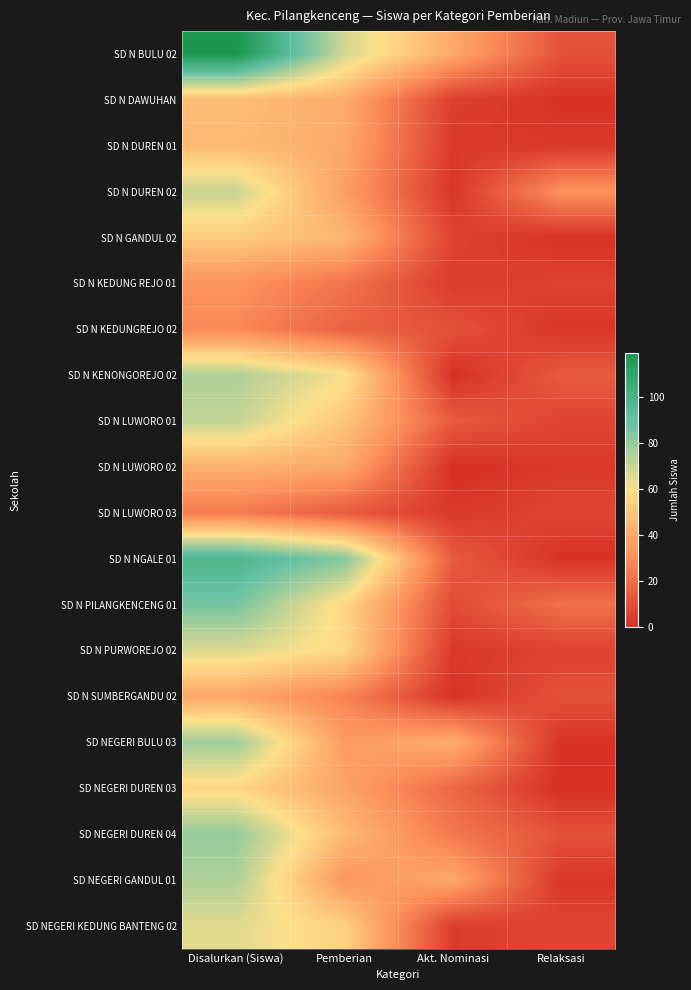

Reading left to right, transcribe all the data shown in this chart.

SD N BULU 02: Disalurkan (Siswa)=119	Pemberian=68	Akt. Nominasi=40	Relaksasi=11
SD N DAWUHAN: Disalurkan (Siswa)=47	Pemberian=41	Akt. Nominasi=5	Relaksasi=1
SD N DUREN 01: Disalurkan (Siswa)=46	Pemberian=40	Akt. Nominasi=3	Relaksasi=3
SD N DUREN 02: Disalurkan (Siswa)=70	Pemberian=36	Akt. Nominasi=2	Relaksasi=32
SD N GANDUL 02: Disalurkan (Siswa)=52	Pemberian=45	Akt. Nominasi=6	Relaksasi=1
SD N KEDUNG REJO 01: Disalurkan (Siswa)=32	Pemberian=22	Akt. Nominasi=4	Relaksasi=6
SD N KEDUNGREJO 02: Disalurkan (Siswa)=29	Pemberian=16	Akt. Nominasi=11	Relaksasi=2
SD N KENONGOREJO 02: Disalurkan (Siswa)=75	Pemberian=61	Akt. Nominasi=0	Relaksasi=14
SD N LUWORO 01: Disalurkan (Siswa)=71	Pemberian=50	Akt. Nominasi=14	Relaksasi=7
SD N LUWORO 02: Disalurkan (Siswa)=43	Pemberian=40	Akt. Nominasi=0	Relaksasi=3
SD N LUWORO 03: Disalurkan (Siswa)=24	Pemberian=14	Akt. Nominasi=3	Relaksasi=7
SD N NGALE 01: Disalurkan (Siswa)=98	Pemberian=83	Akt. Nominasi=14	Relaksasi=1
SD N PILANGKENCENG 01: Disalurkan (Siswa)=86	Pemberian=56	Akt. Nominasi=9	Relaksasi=21
SD N PURWOREJO 02: Disalurkan (Siswa)=66	Pemberian=57	Akt. Nominasi=3	Relaksasi=6
SD N SUMBERGANDU 02: Disalurkan (Siswa)=39	Pemberian=27	Akt. Nominasi=1	Relaksasi=11
SD NEGERI BULU 03: Disalurkan (Siswa)=78	Pemberian=35	Akt. Nominasi=42	Relaksasi=1
SD NEGERI DUREN 03: Disalurkan (Siswa)=56	Pemberian=38	Akt. Nominasi=18	Relaksasi=0
SD NEGERI DUREN 04: Disalurkan (Siswa)=80	Pemberian=46	Akt. Nominasi=23	Relaksasi=11
SD NEGERI GANDUL 01: Disalurkan (Siswa)=75	Pemberian=33	Akt. Nominasi=40	Relaksasi=2
SD NEGERI KEDUNG BANTENG 02: Disalurkan (Siswa)=65	Pemberian=54	Akt. Nominasi=4	Relaksasi=7